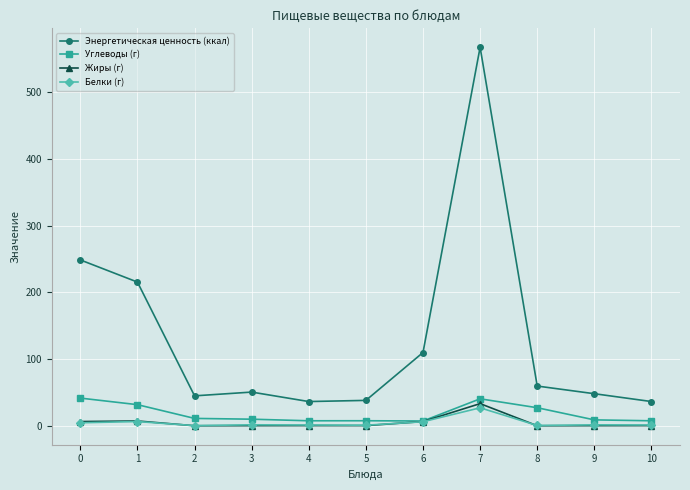

What is the difference between the maximum and minimum values in the Энергетическая ценность (ккал) series?

530.8